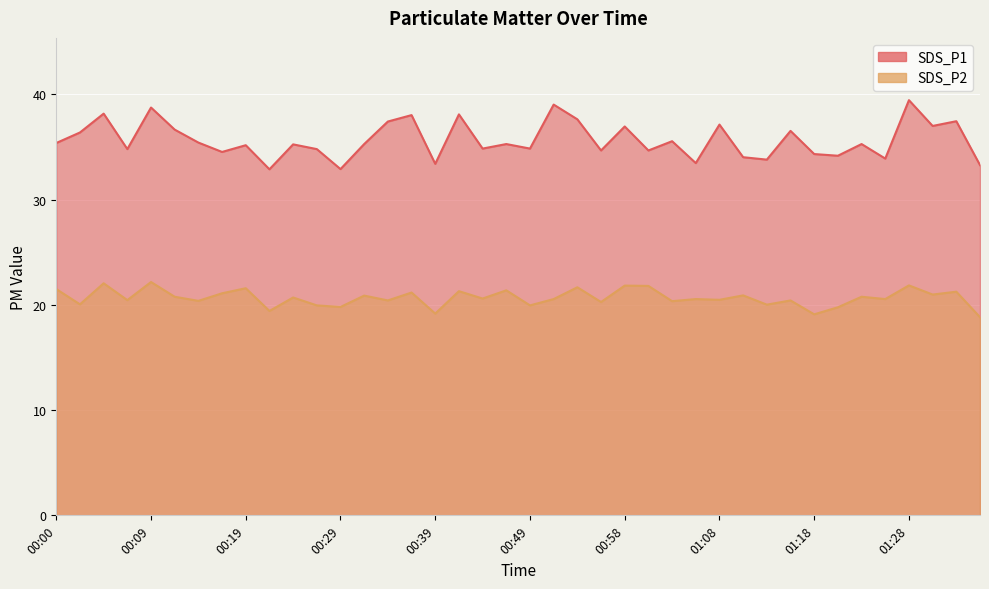

How many values in the SDS_P2 series exceed 20?

32